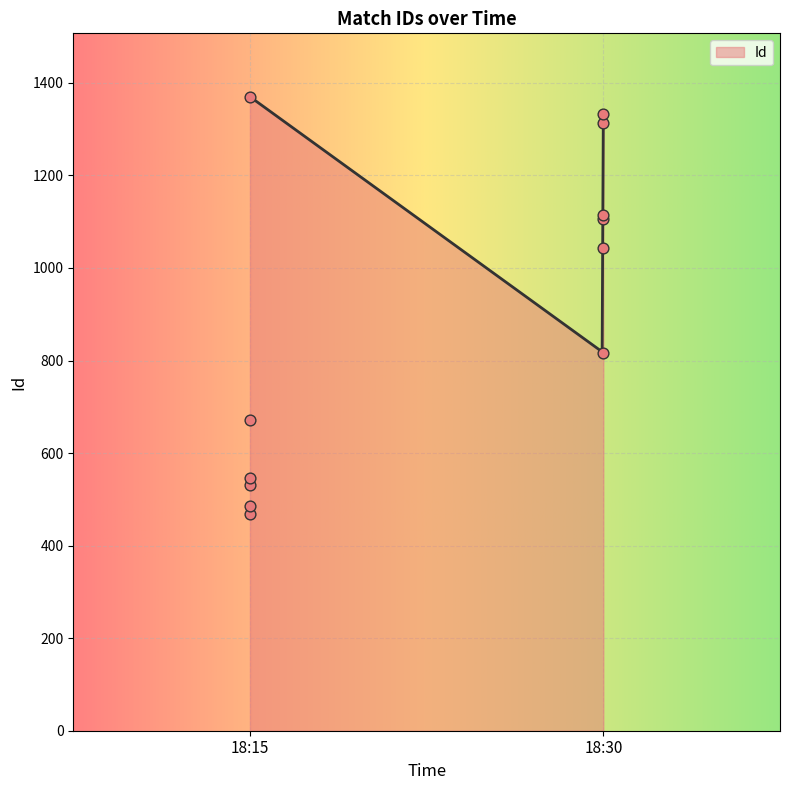

What is the lowest value of the Id series?

818.8